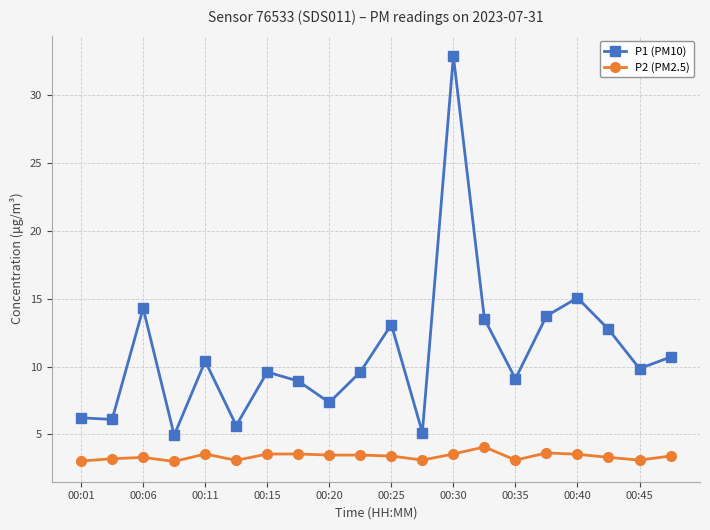

What is the highest value of the P2 (PM2.5) series?

4.1